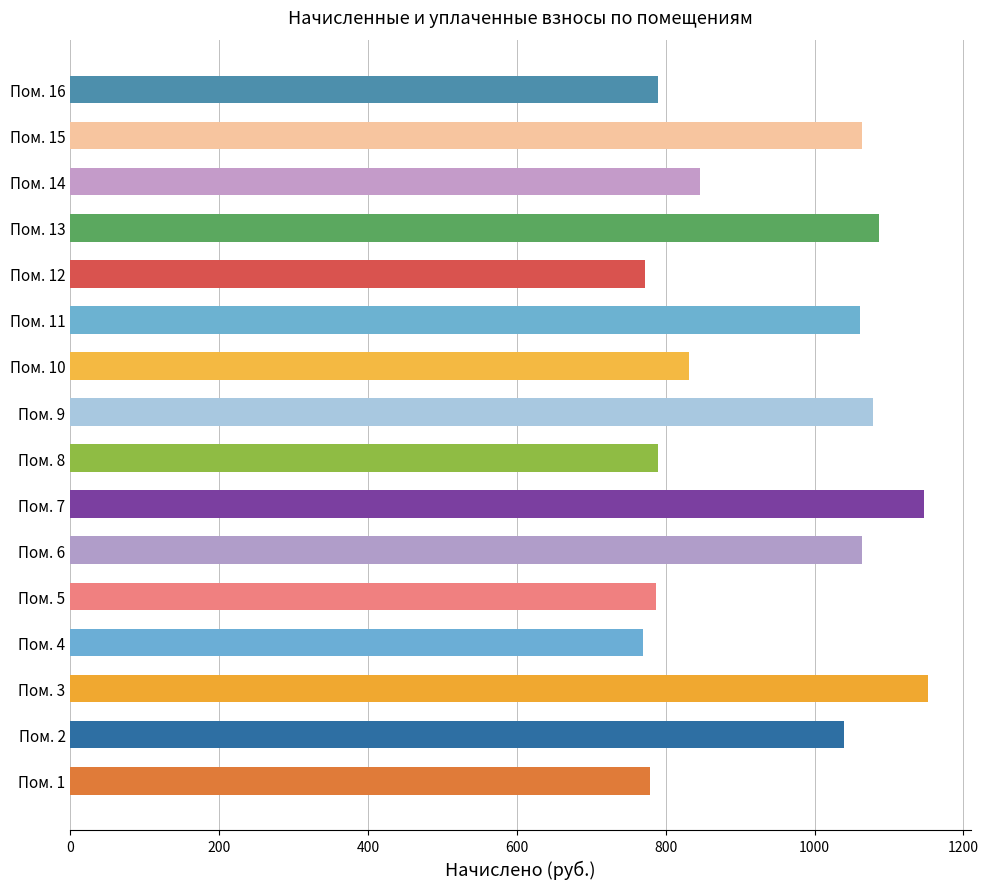

What is the difference between the maximum and minimum values?

383.1